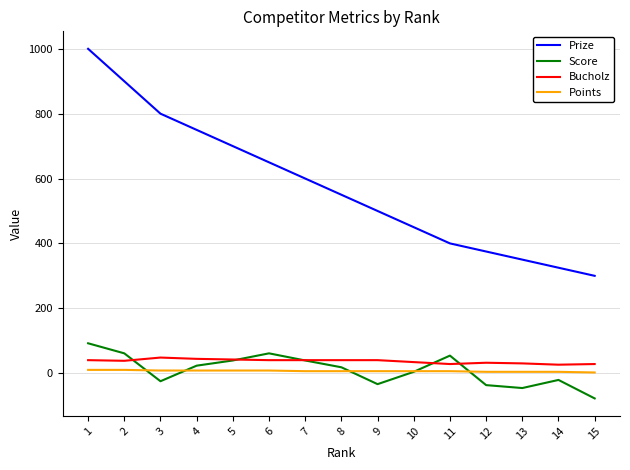

The value of Score at 12 is -37. True or false?

True